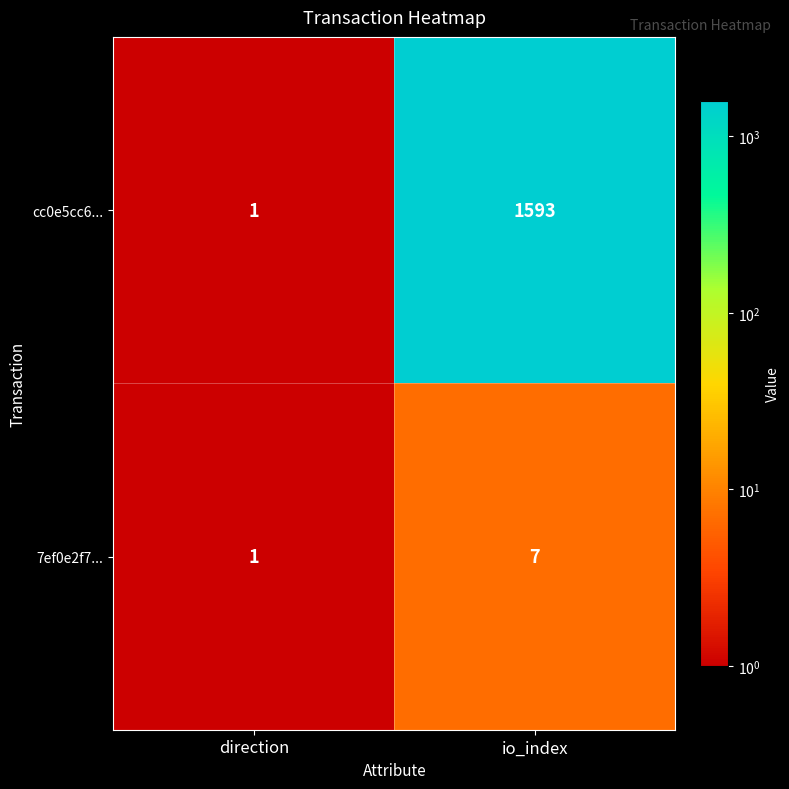

The cc0e5cc6... series shows 1 at direction. True or false?

True